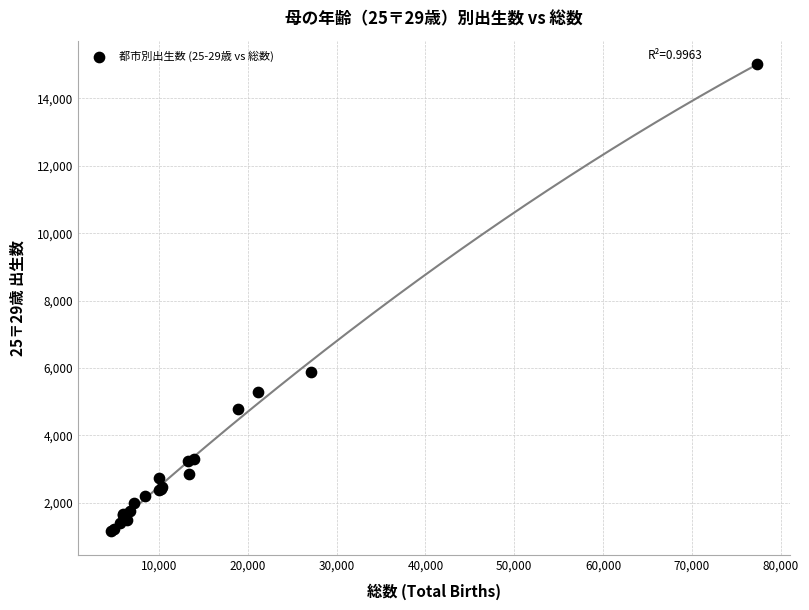

What Y value in the scatter plot is closest to 8087?

5894